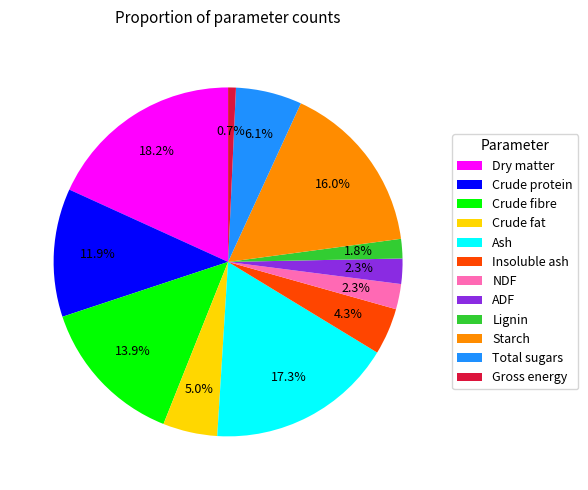

Approximately how many times larger is the value at ADF compared to Total sugars?

0.4